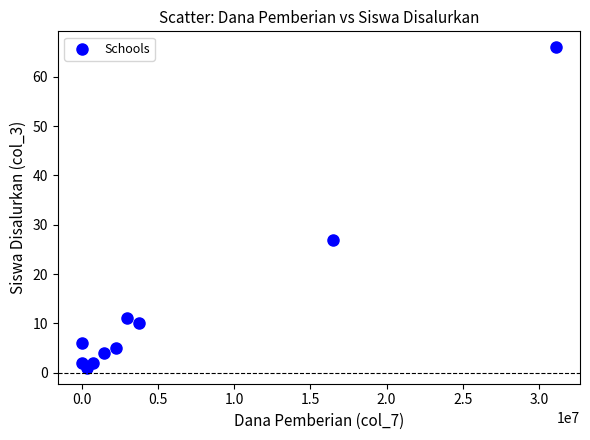

What is the range of X values (max minus min)?

31125000